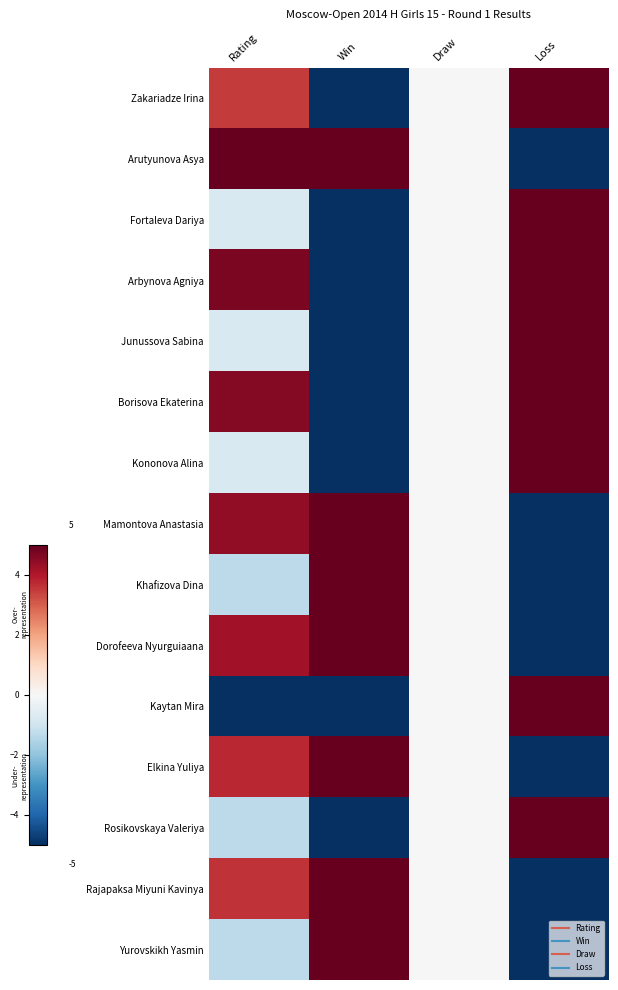

Reading left to right, what are all the values shown in this chart?

Zakariadze Irina: Rating=3.5	Win=-5.0	Draw=0.0	Loss=5.0
Arutyunova Asya: Rating=5.0	Win=5.0	Draw=0.0	Loss=-5.0
Fortaleva Dariya: Rating=-0.8	Win=-5.0	Draw=0.0	Loss=5.0
Arbynova Agniya: Rating=4.7	Win=-5.0	Draw=0.0	Loss=5.0
Junussova Sabina: Rating=-0.8	Win=-5.0	Draw=0.0	Loss=5.0
Borisova Ekaterina: Rating=4.6	Win=-5.0	Draw=0.0	Loss=5.0
Kononova Alina: Rating=-0.8	Win=-5.0	Draw=0.0	Loss=5.0
Mamontova Anastasia: Rating=4.5	Win=5.0	Draw=0.0	Loss=-5.0
Khafizova Dina: Rating=-1.3	Win=5.0	Draw=0.0	Loss=-5.0
Dorofeeva Nyurguiaana: Rating=4.2	Win=5.0	Draw=0.0	Loss=-5.0
Kaytan Mira: Rating=-5.0	Win=-5.0	Draw=0.0	Loss=5.0
Elkina Yuliya: Rating=3.8	Win=5.0	Draw=0.0	Loss=-5.0
Rosikovskaya Valeriya: Rating=-1.3	Win=-5.0	Draw=0.0	Loss=5.0
Rajapaksa Miyuni Kavinya: Rating=3.6	Win=5.0	Draw=0.0	Loss=-5.0
Yurovskikh Yasmin: Rating=-1.3	Win=5.0	Draw=0.0	Loss=-5.0